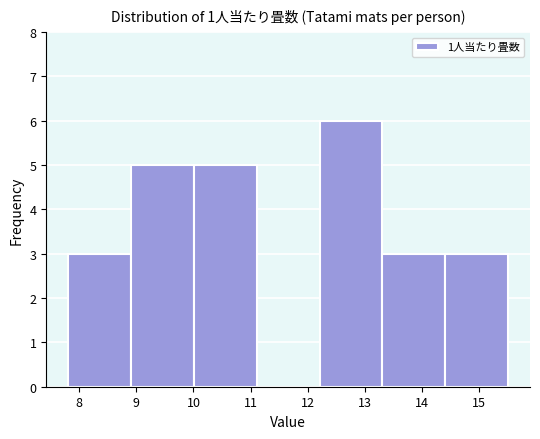

Over which range of the x-axis is the bar tallest?

12.2 to 13.3